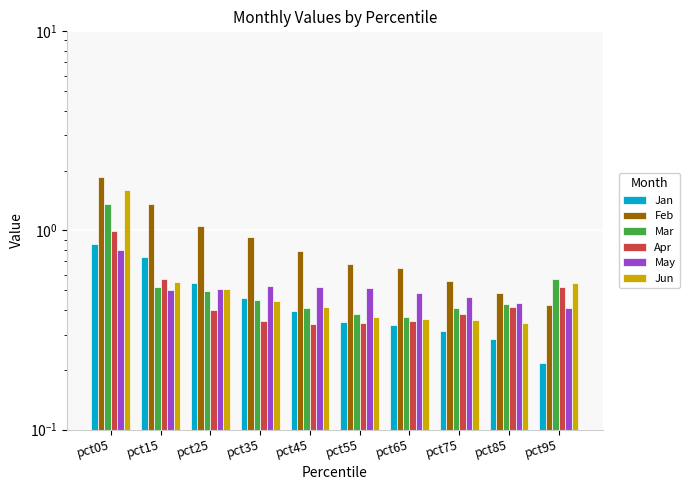

What is the sum of the Apr values at pct75 and pct05?

1.4